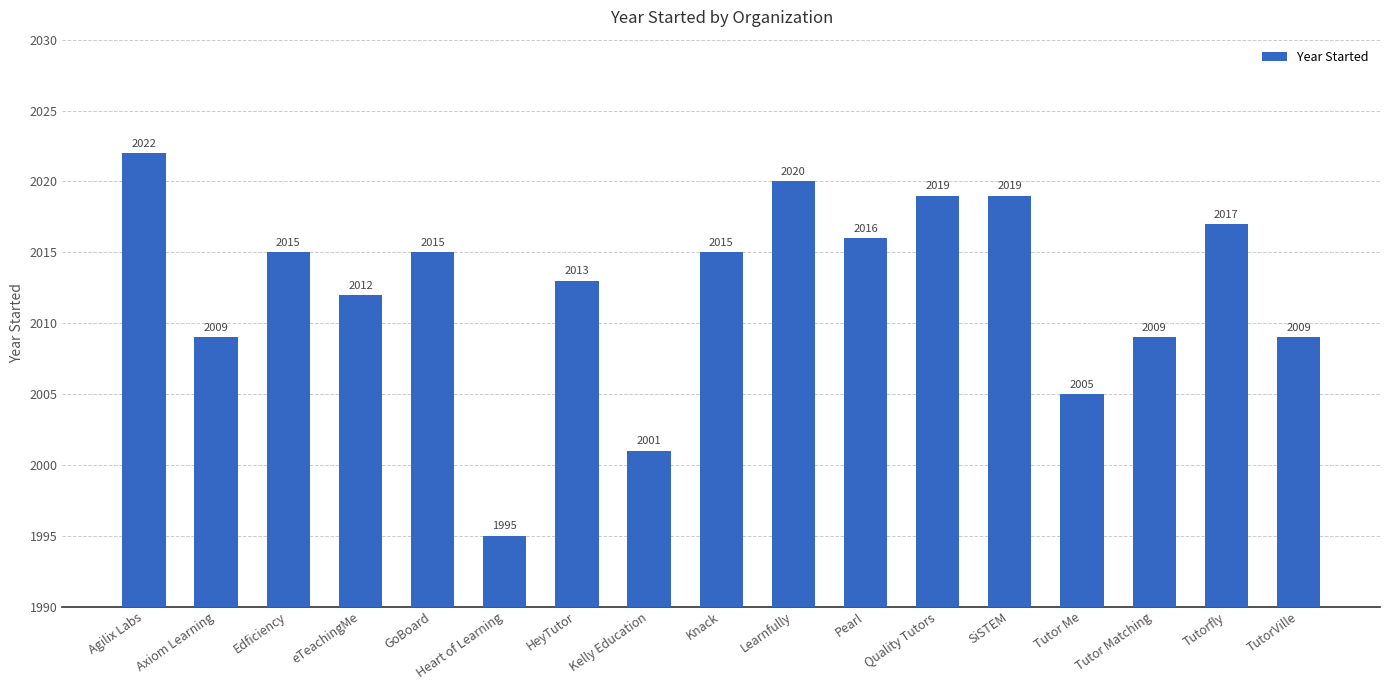

Reading right to left, extract all data points from this chart.

TutorVille=2009	Tutorfly=2017	Tutor Matching=2009	Tutor Me=2005	SiSTEM=2019	Quality Tutors=2019	Pearl=2016	Learnfully=2020	Knack=2015	Kelly Education=2001	HeyTutor=2013	Heart of Learning=1995	GoBoard=2015	eTeachingMe=2012	Edficiency=2015	Axiom Learning=2009	Agilix Labs=2022